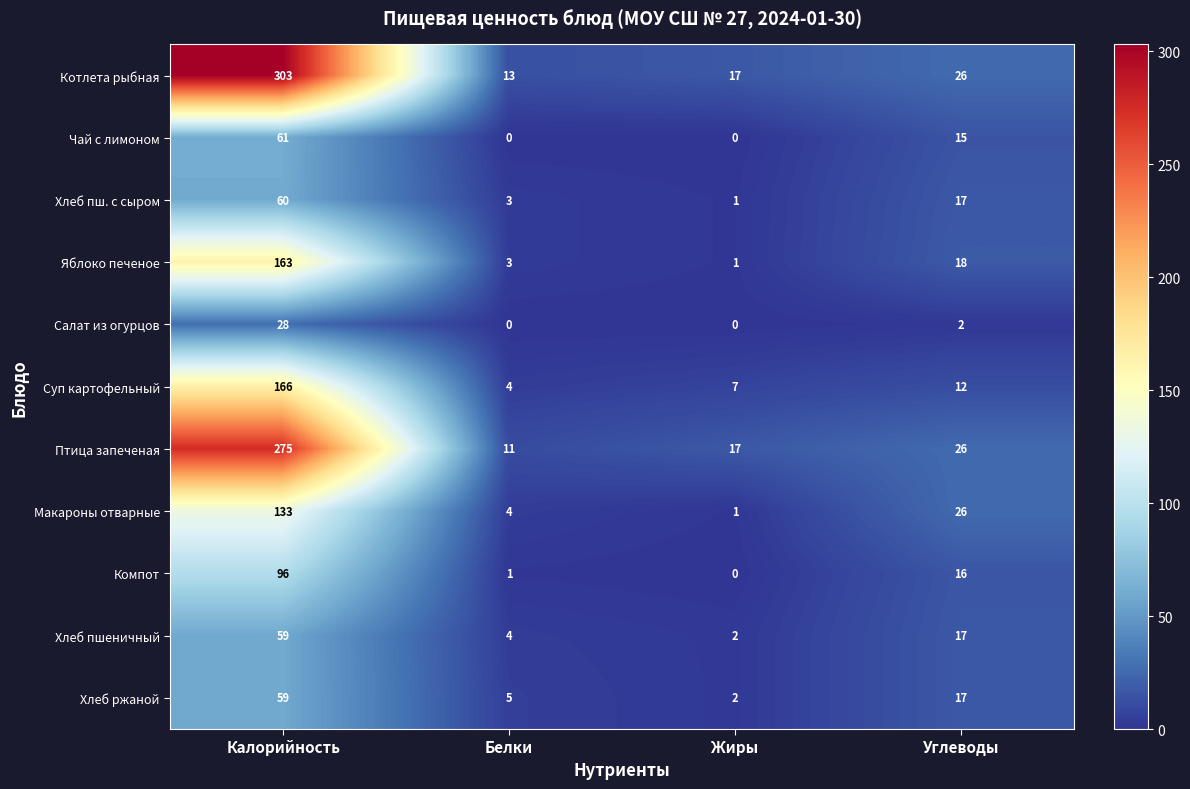

Which series has the largest total across all categories?

Котлета рыбная